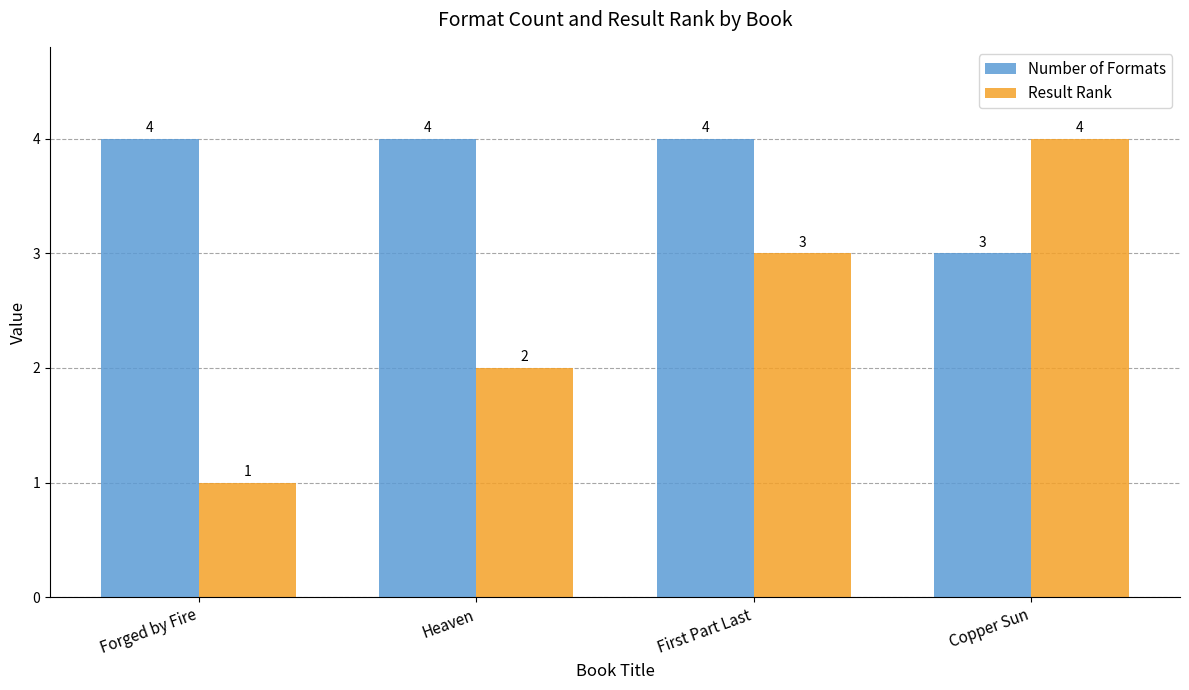

Reading left to right, list all the values displayed in this chart.

Number of Formats: Forged by Fire=4	Heaven=4	First Part Last=4	Copper Sun=3
Result Rank: Forged by Fire=1	Heaven=2	First Part Last=3	Copper Sun=4